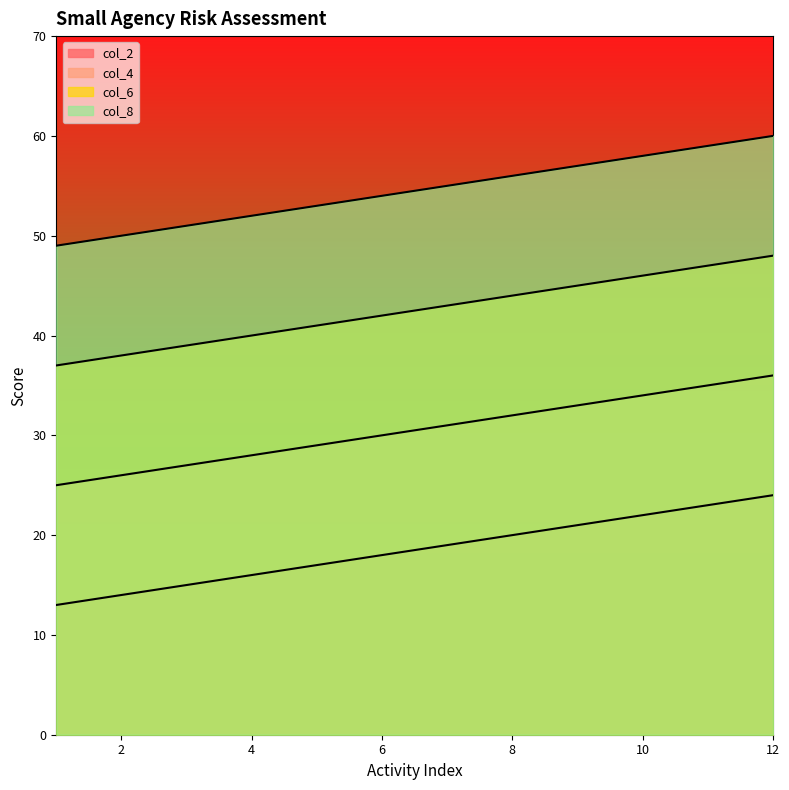

What is the difference between the maximum and minimum values in the col_6 series?

11